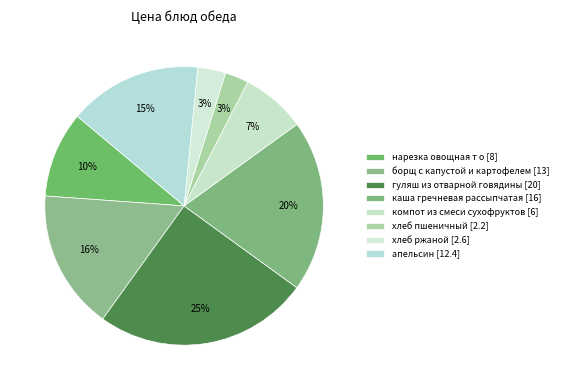

What percentage is the каша гречневая рассыпчатая [16] slice, to the nearest percent?

20%